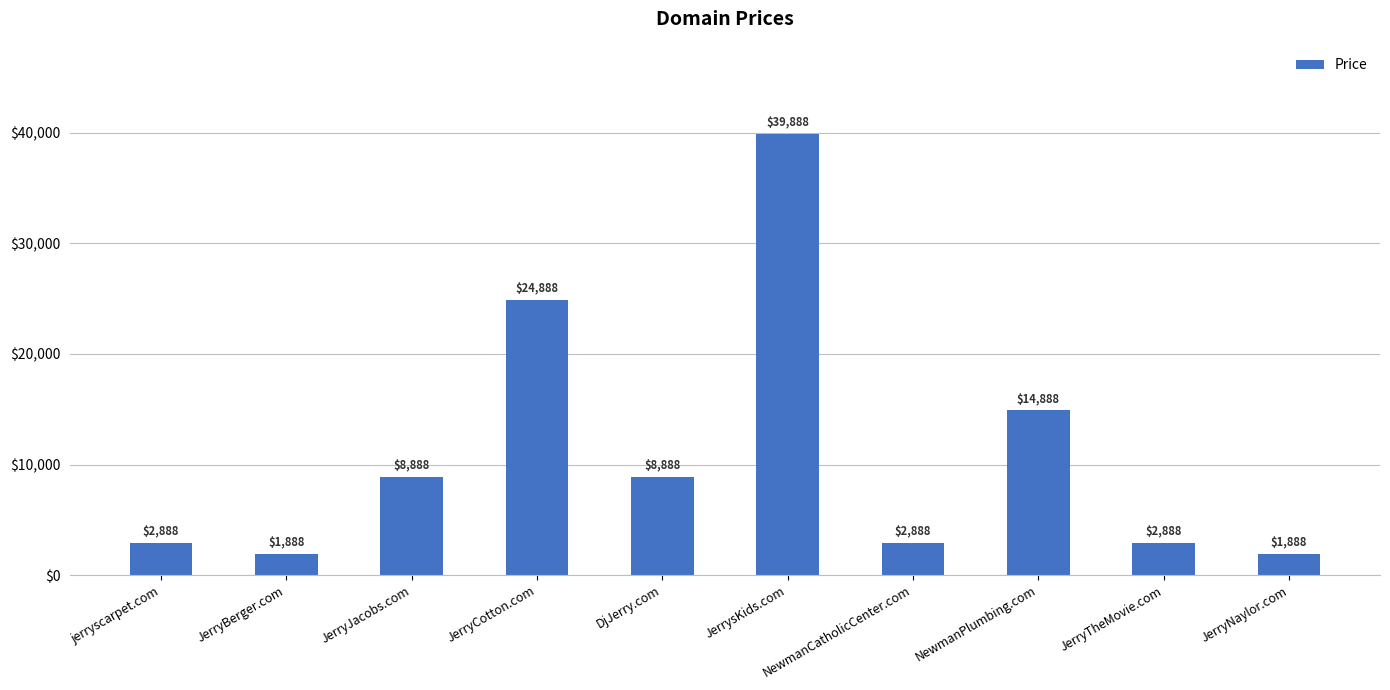

Reading left to right, list all the values displayed in this chart.

2888	1888	8888	24888	8888	39888	2888	14888	2888	1888